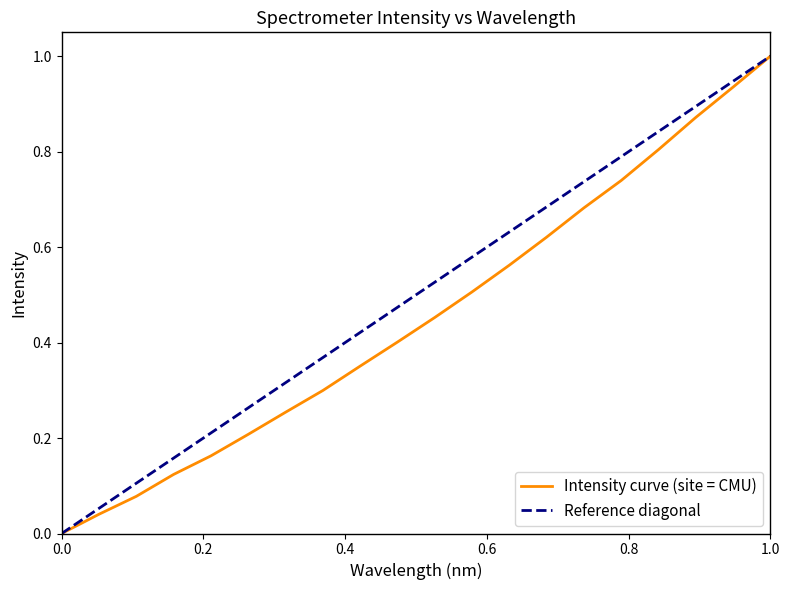

What is the average value?

0.5